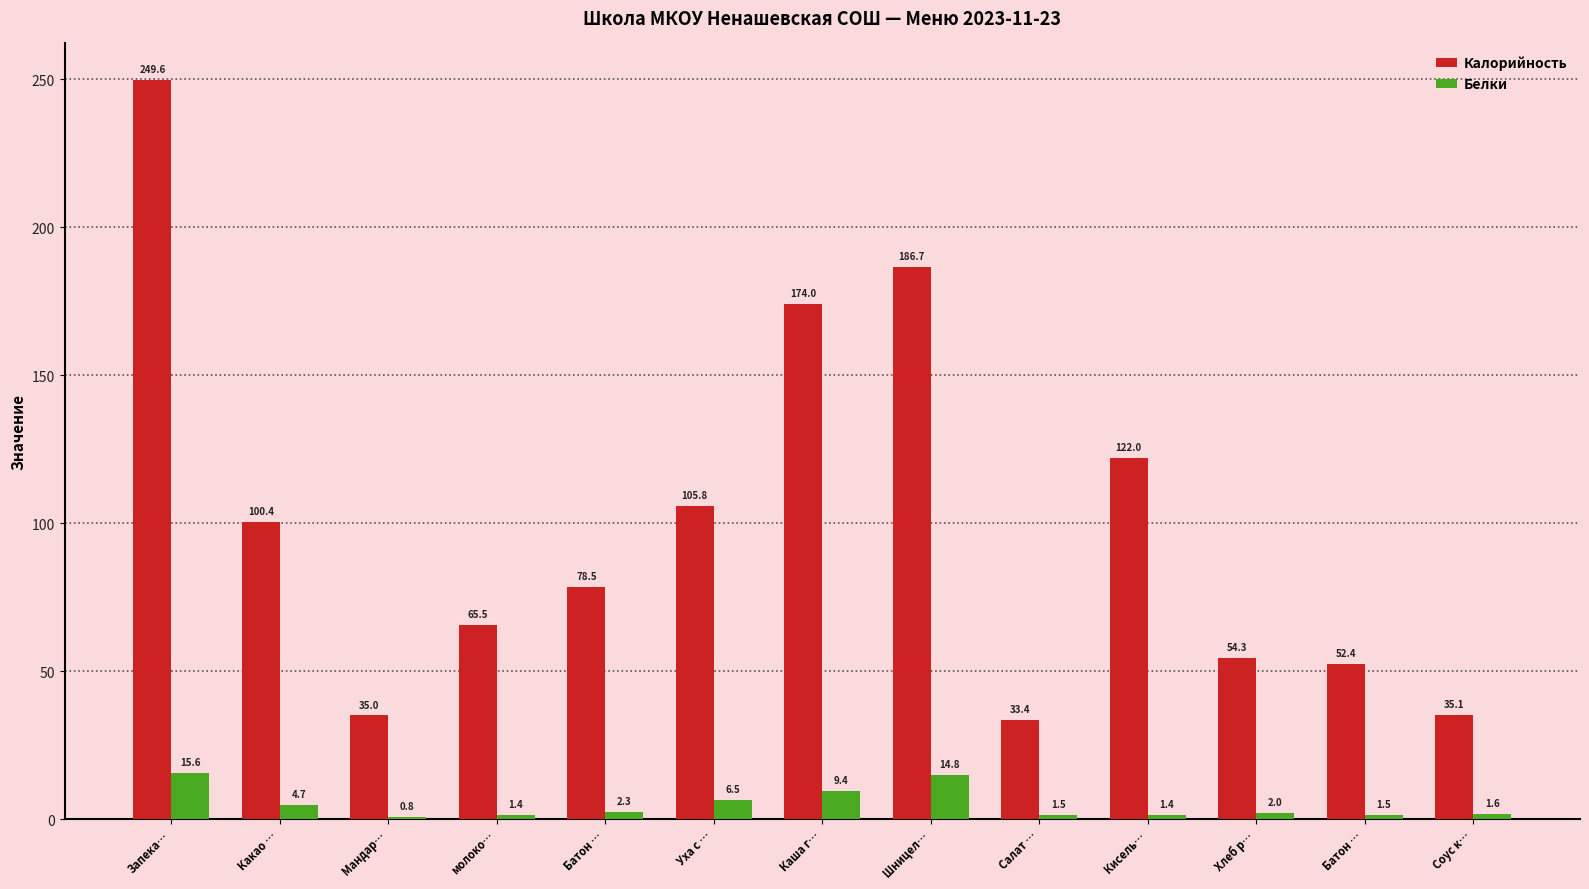

How many groups of bars are there?

13